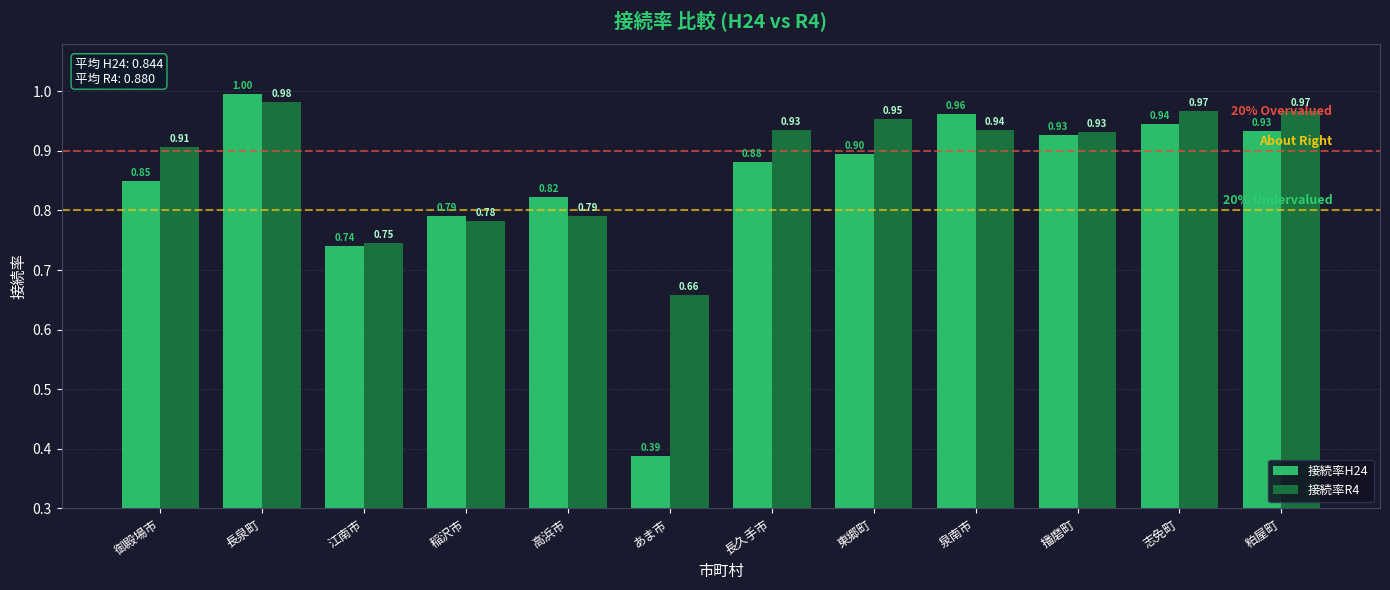

Rank the series by their average value, from highest to lowest.

接続率R4, 接続率H24